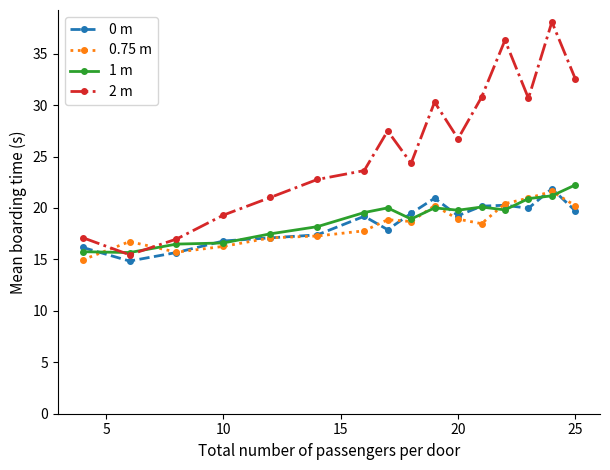

What is the value of the 2 m point at the 5th from the left?

21.0